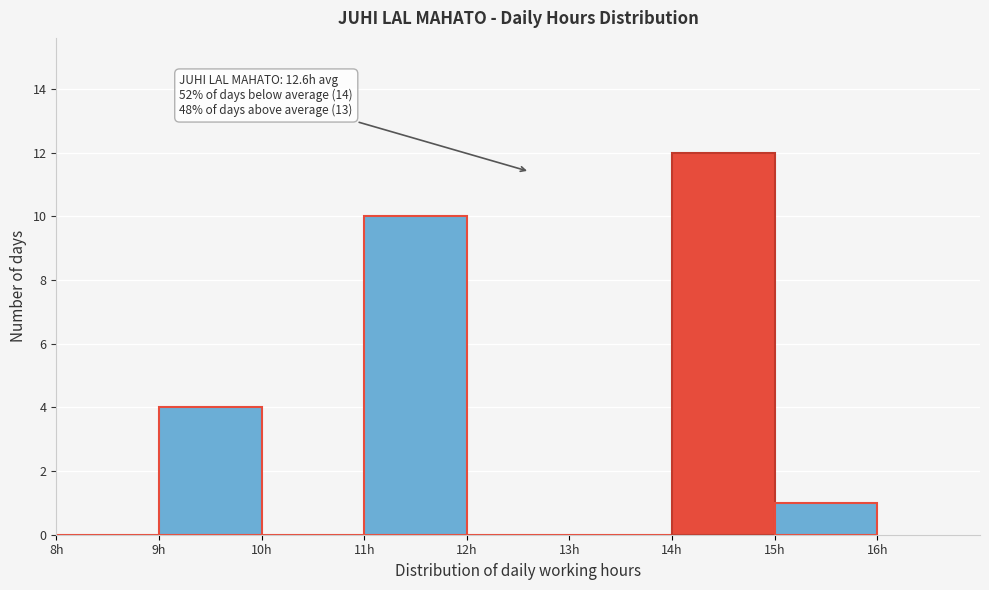

Which range on the x-axis has the tallest bar?

14 to 15